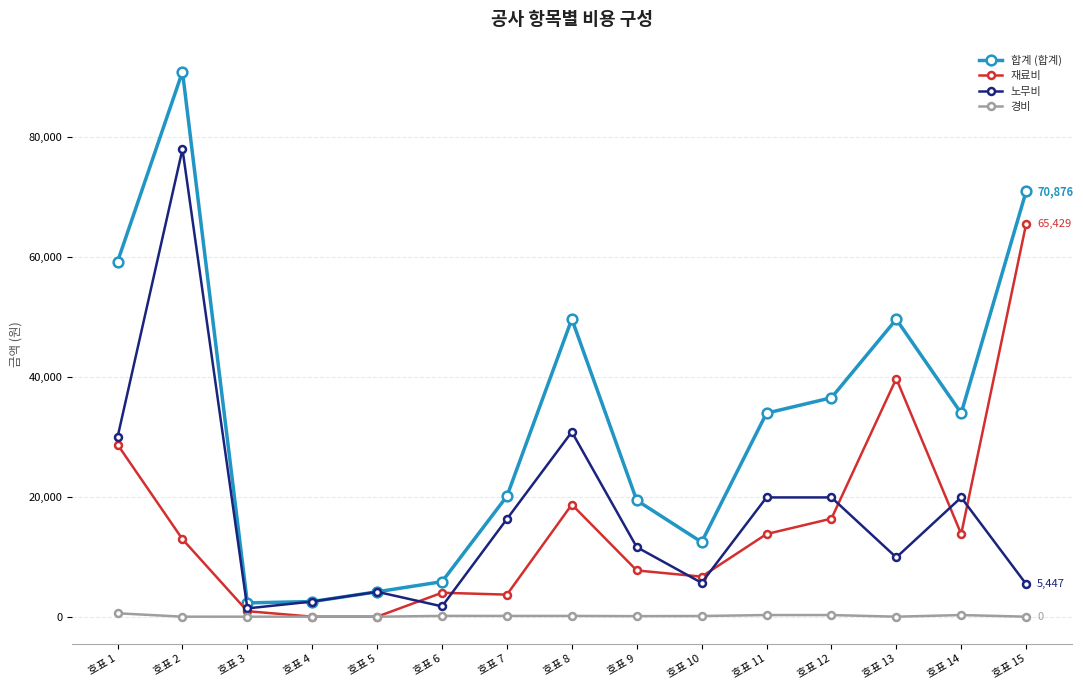

True or false: 재료비 has more than 1 points higher than both neighbors.

True